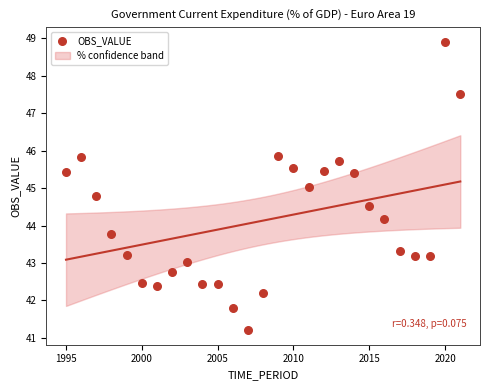

What is the range of Y values (max minus min)?

7.7